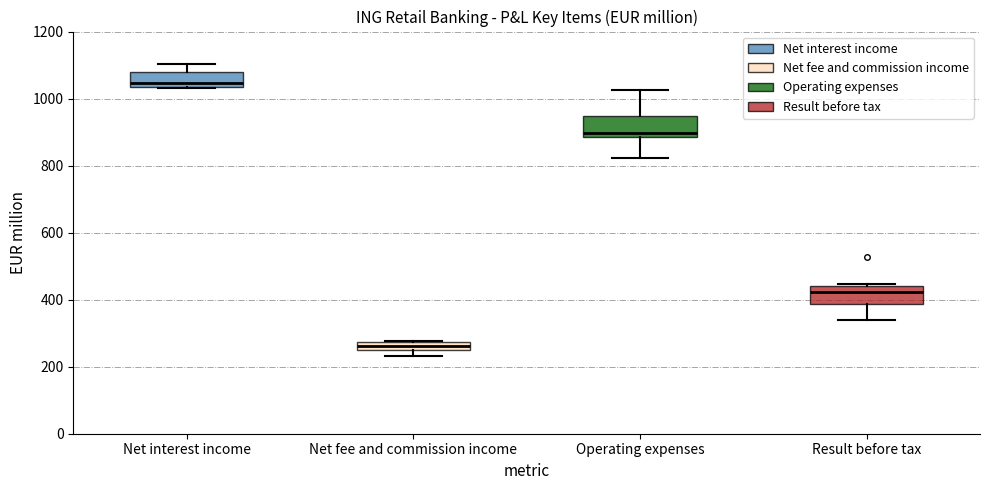

Which box has the highest median line?

Net interest income